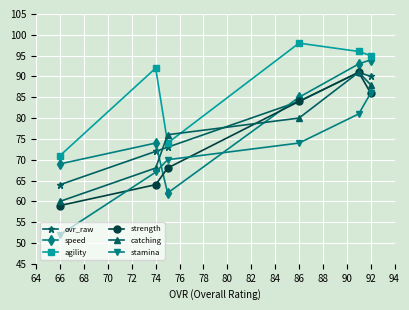

What is the lowest value of the agility series?

71